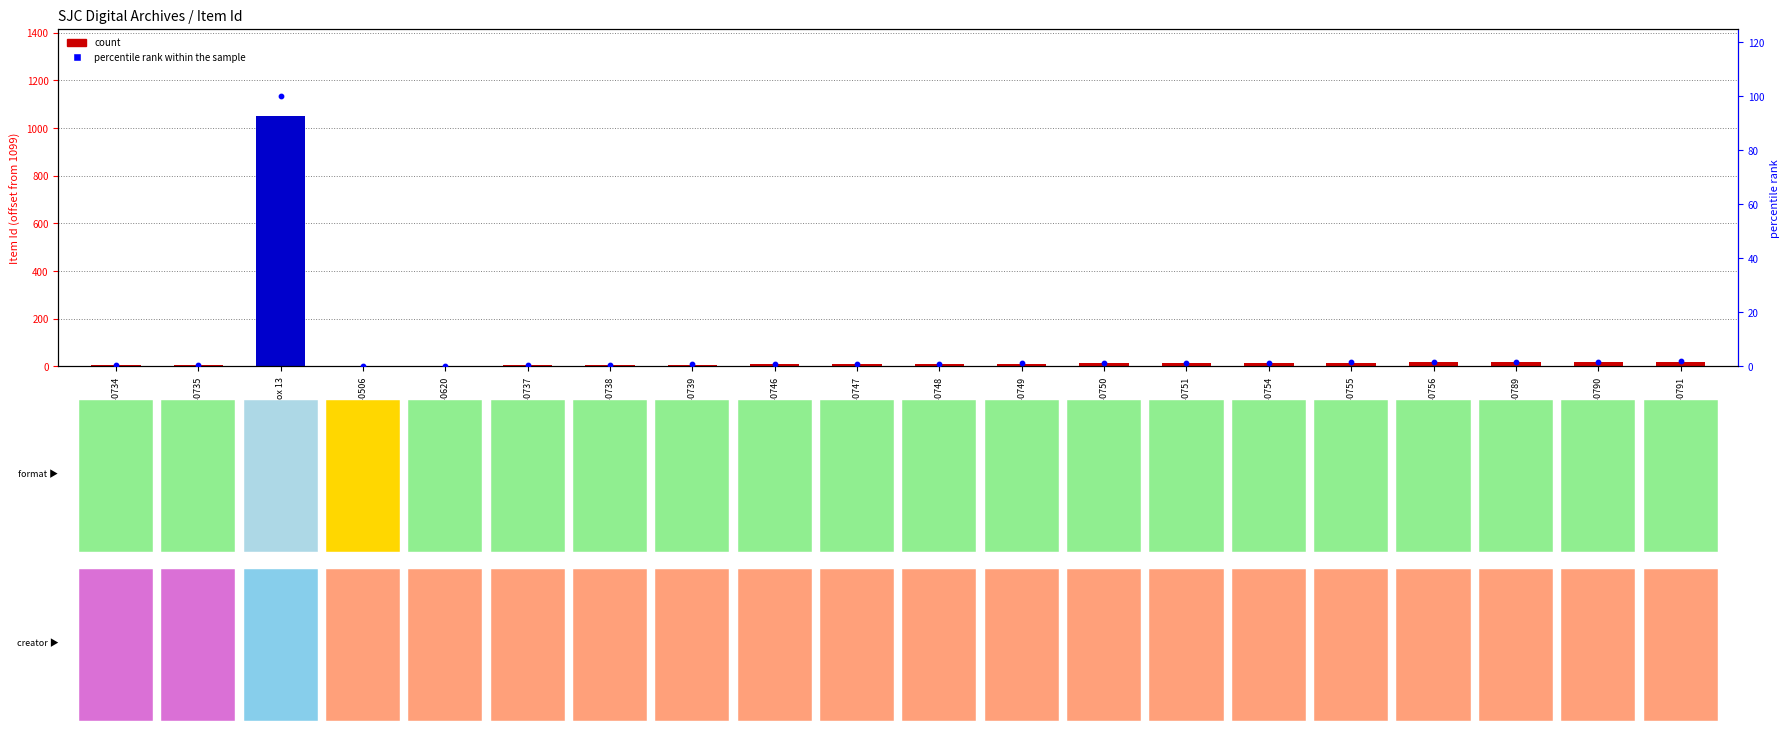

What is the total value across all series at SJC-P-0789?

19.7